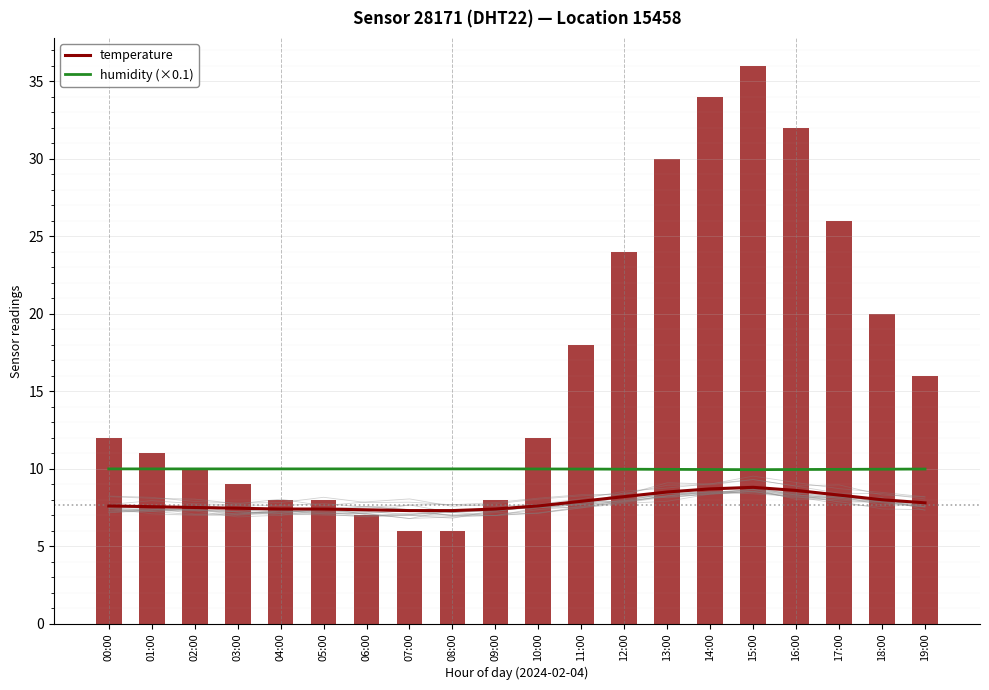

What is the label of the 20th bar from the right?

00:00